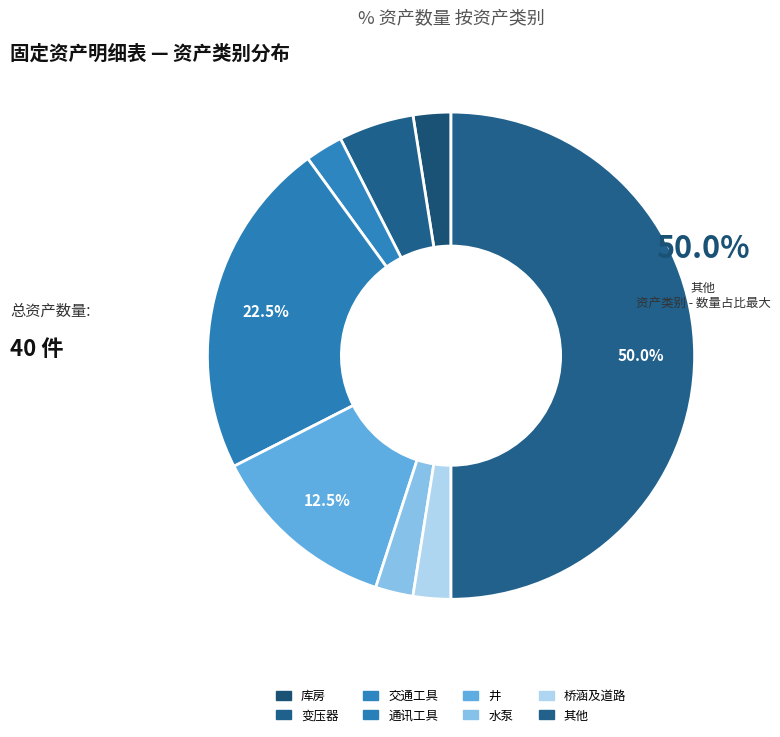

How many slices are in this pie chart?

8